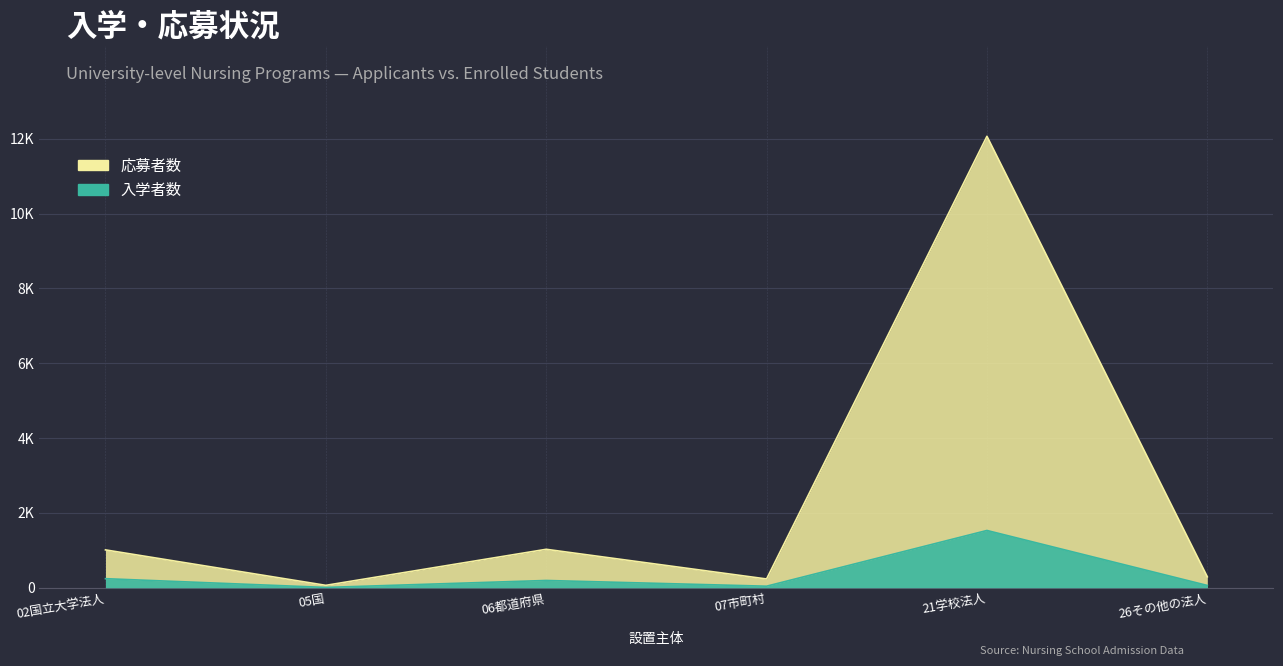

What is the sum of all 応募者数 values?

14697